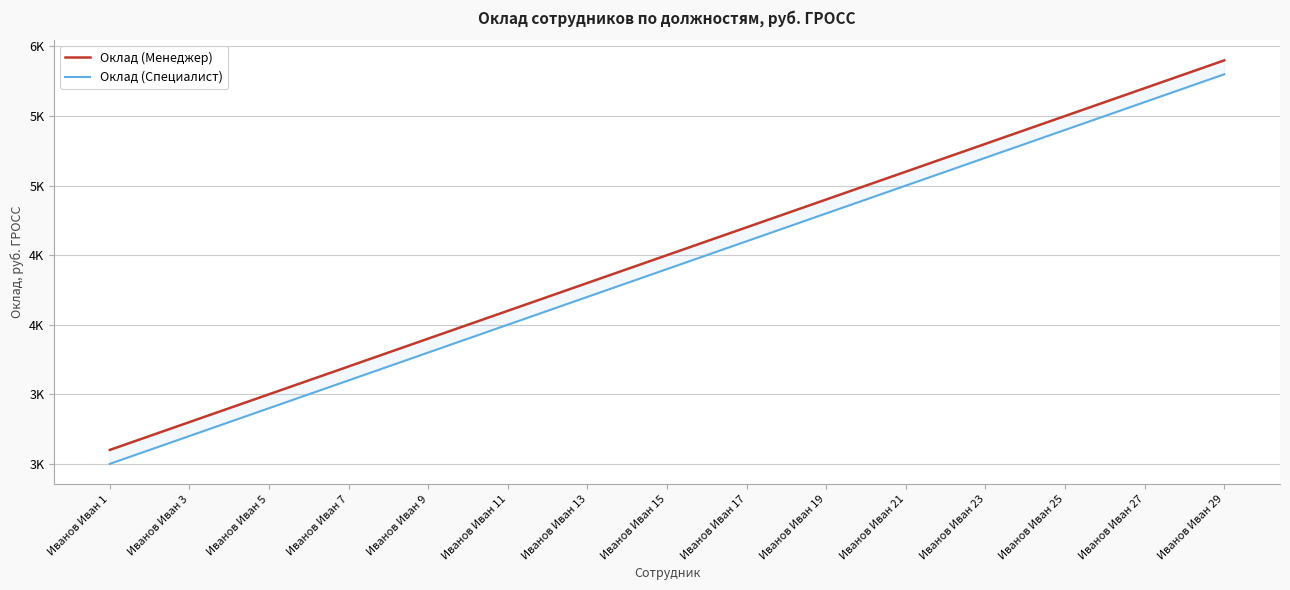

What is the approximate value of Оклад (Специалист) at Иванов Иван 19, to the nearest 10?

4800